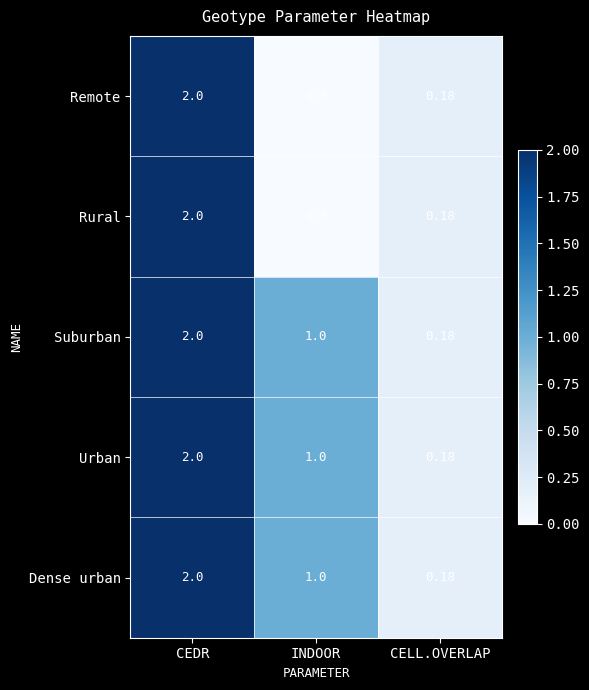

Is the value of Suburban at CELL.OVERLAP greater than the value of Urban at INDOOR?

No